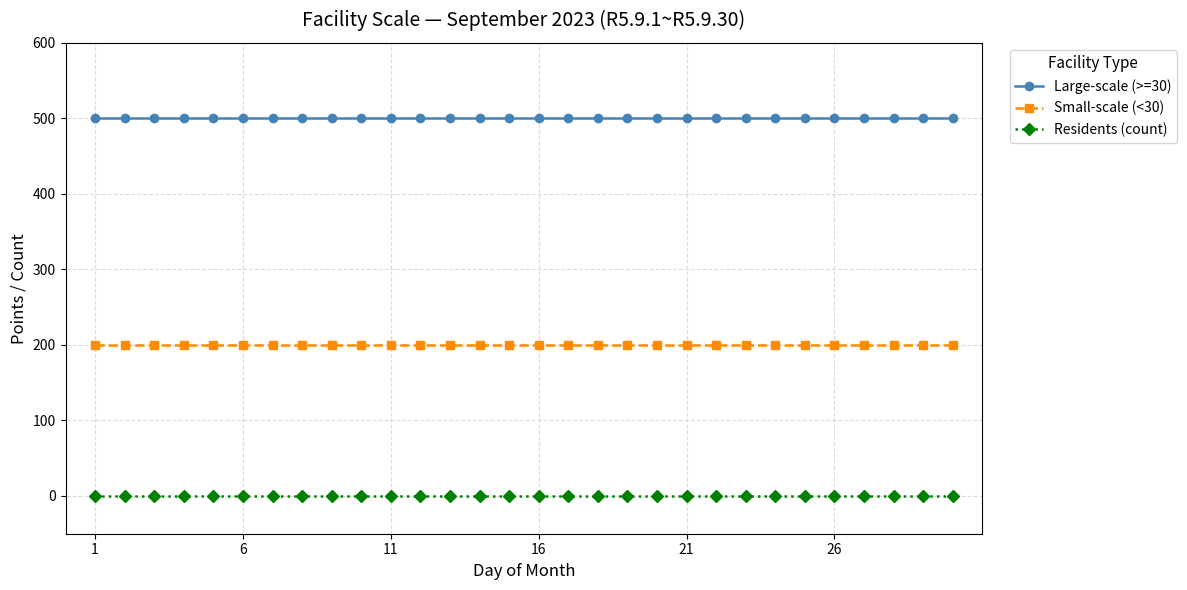

What is the maximum value for Large-scale (>=30)?

500